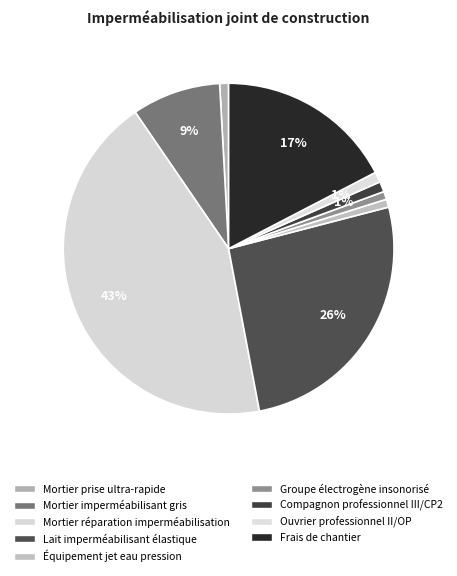

Count the number of slices in the pie.

9